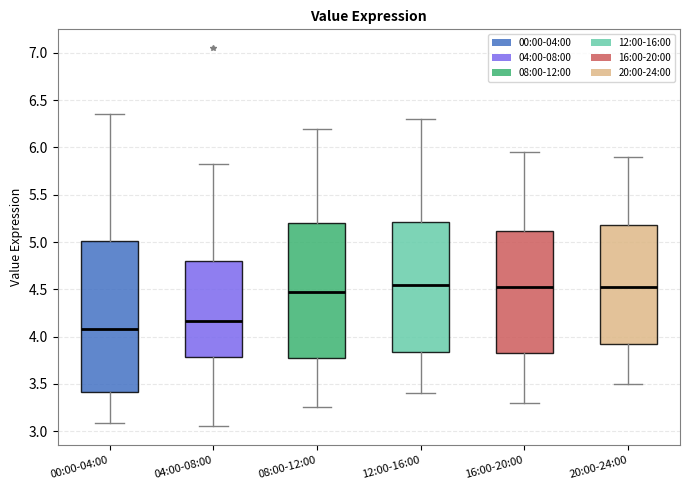

Where does the upper whisker of the box for 16:00-20:00 end on the y-axis? The values are not printed on the chart, so give them approximately, as read against the axis.

5.95